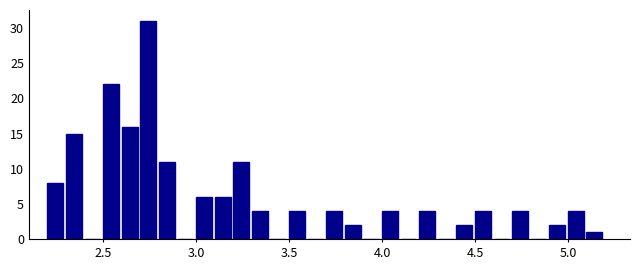

Around what value on the x-axis is the tallest bar? Give the approximate position of its centre, as read against the axis.

2.75